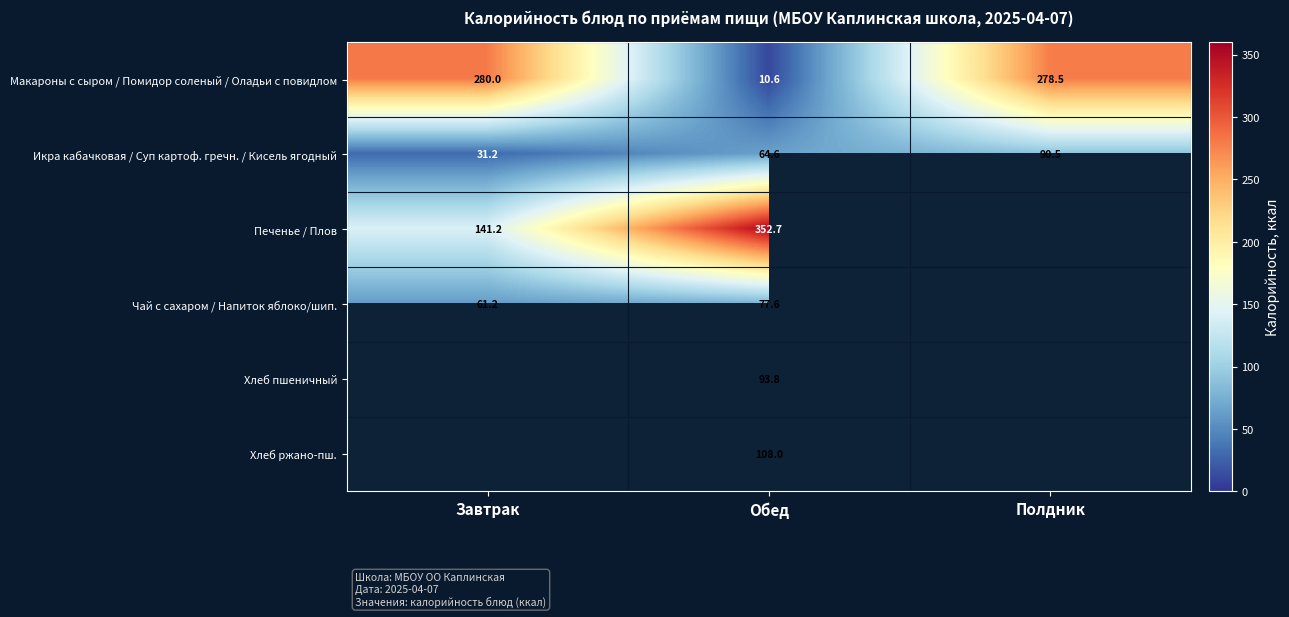

What is the difference between the maximum and minimum values in the Макароны с сыром / Помидор соленый / Оладьи с повидлом series?

269.4